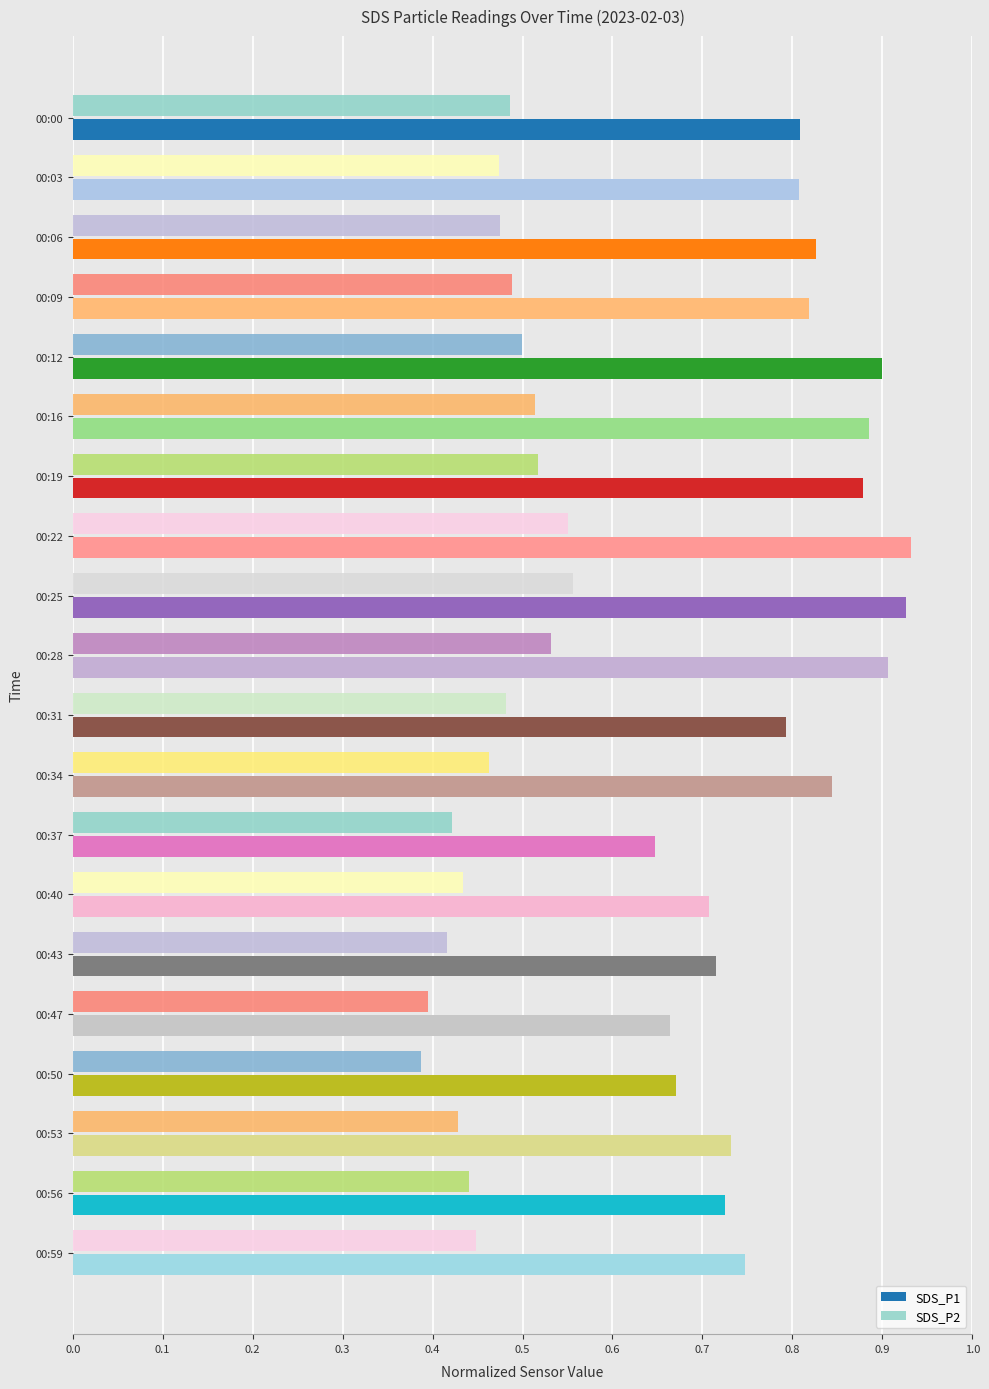

What is the difference between the maximum and second lowest values in the SDS_P1 series?

0.3